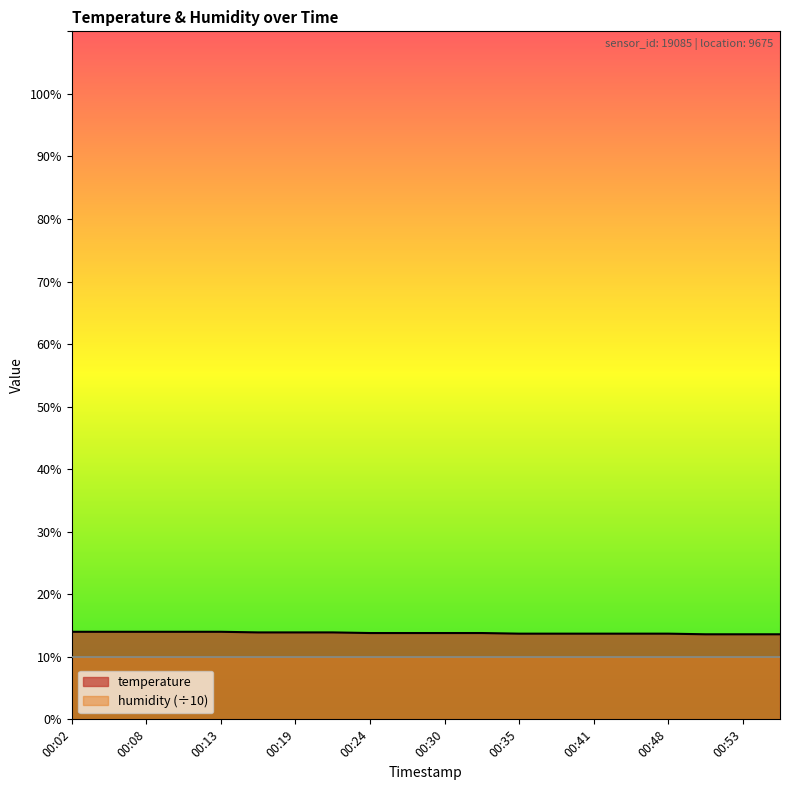

True or false: the data shows 5.9 at 00:33.

False